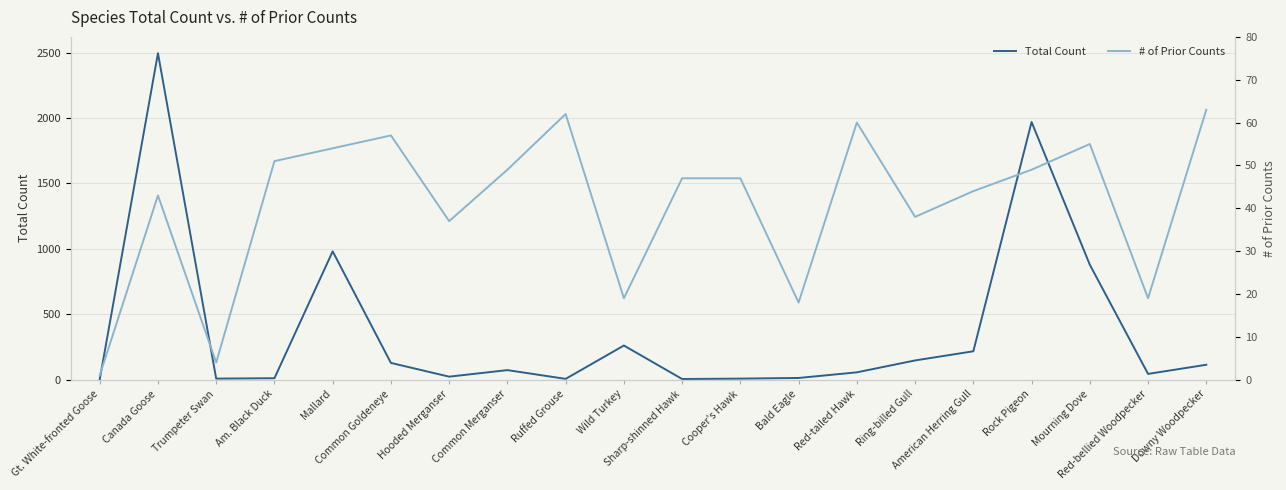

Reading right to left, extract all data points from this chart.

Total Count: Downy Woodpecker=114	Red-bellied Woodpecker=44	Mourning Dove=879	Rock Pigeon=1970	American Herring Gull=217	Ring-billed Gull=147	Red-tailed Hawk=56	Bald Eagle=13	Cooper's Hawk=8	Sharp-shinned Hawk=5	Wild Turkey=261	Ruffed Grouse=6	Common Merganser=73	Hooded Merganser=23	Common Goldeneye=128	Mallard=981	Am. Black Duck=11	Trumpeter Swan=8	Canada Goose=2496	Gt. White-fronted Goose=1
# of Prior Counts: Downy Woodpecker=63	Red-bellied Woodpecker=19	Mourning Dove=55	Rock Pigeon=49	American Herring Gull=44	Ring-billed Gull=38	Red-tailed Hawk=60	Bald Eagle=18	Cooper's Hawk=47	Sharp-shinned Hawk=47	Wild Turkey=19	Ruffed Grouse=62	Common Merganser=49	Hooded Merganser=37	Common Goldeneye=57	Mallard=54	Am. Black Duck=51	Trumpeter Swan=4	Canada Goose=43	Gt. White-fronted Goose=1